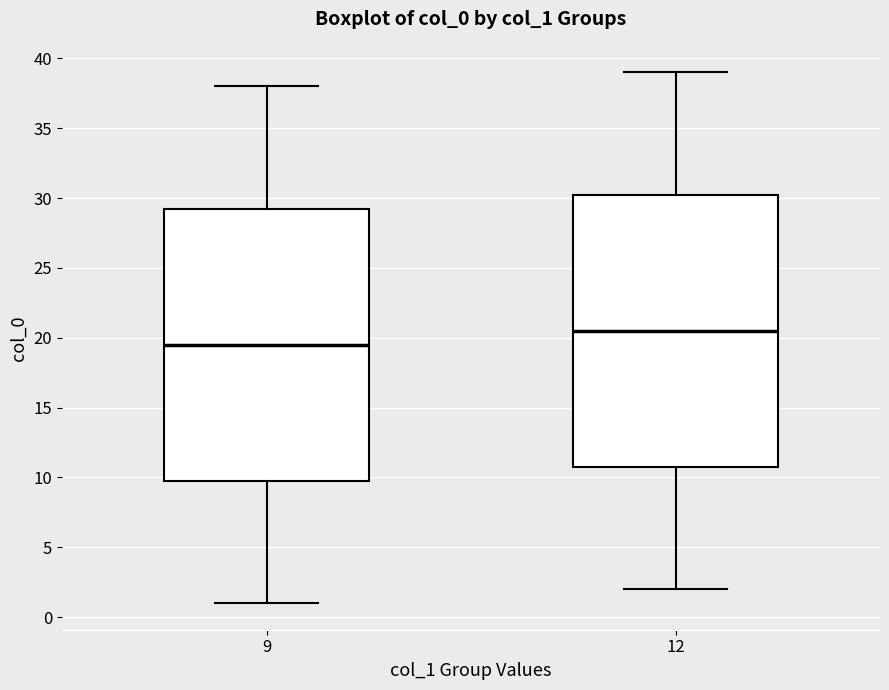

Where is the upper edge of the box at x = 12 on the y-axis? The values are not printed on the chart, so give them approximately, as read against the axis.

30.5